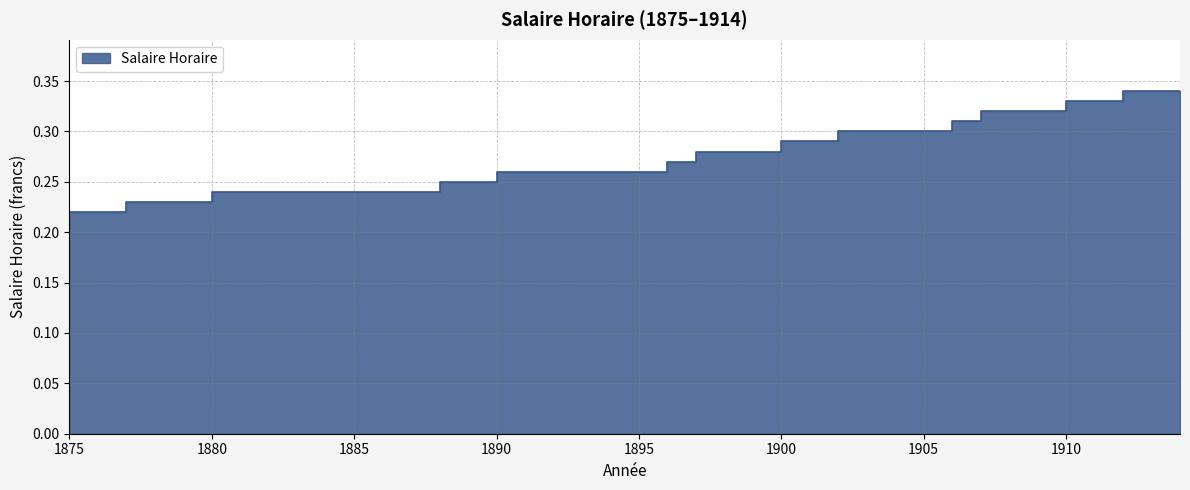

Reading left to right, what are all the values shown in this chart?

0.2	0.2	0.2	0.2	0.2	0.2	0.2	0.2	0.2	0.2	0.2	0.2	0.2	0.2	0.2	0.3	0.3	0.3	0.3	0.3	0.3	0.3	0.3	0.3	0.3	0.3	0.3	0.3	0.3	0.3	0.3	0.3	0.3	0.3	0.3	0.3	0.3	0.3	0.3	0.3